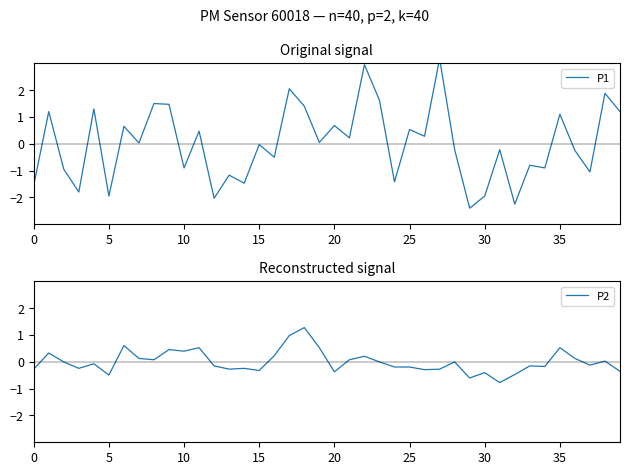

In P1, how many points are higher than both neighbors (excluding endpoints)?

16